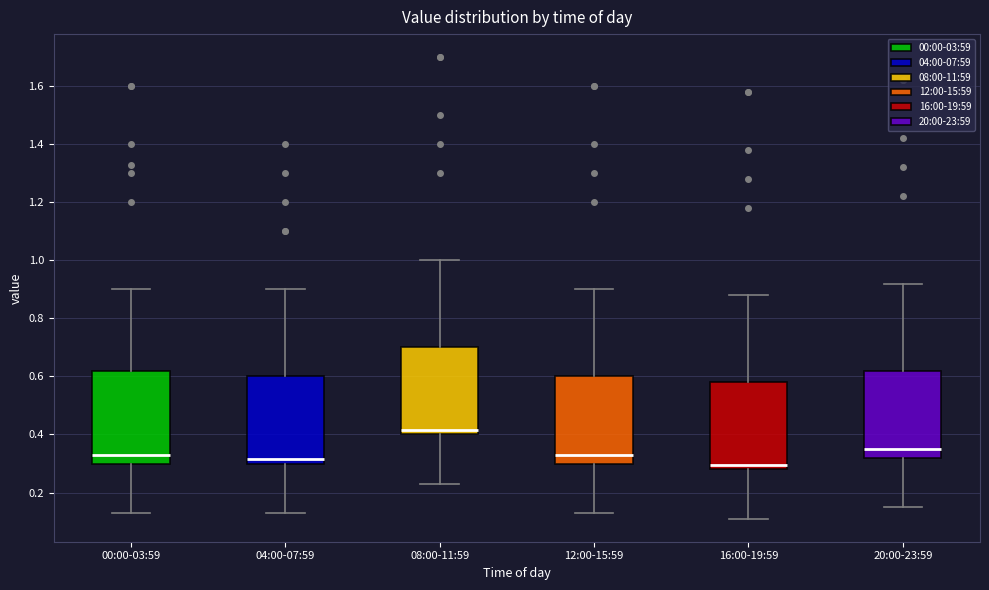

Reading left to right, transcribe this box plot: for each box, give where its median line is, the range the box spans, and where its two whiskers end, as read against the y-axis. The values are not printed on the chart, so give them approximately, as read against the axis.

00:00-03:59: median 0.34, box 0.30 to 0.62, whiskers 0.14 to 0.90
04:00-07:59: median 0.32, box 0.30 to 0.60, whiskers 0.14 to 0.90
08:00-11:59: median 0.42, box 0.40 to 0.70, whiskers 0.24 to 1.00
12:00-15:59: median 0.34, box 0.30 to 0.60, whiskers 0.14 to 0.90
16:00-19:59: median 0.30, box 0.28 to 0.58, whiskers 0.12 to 0.88
20:00-23:59: median 0.36, box 0.32 to 0.62, whiskers 0.16 to 0.92